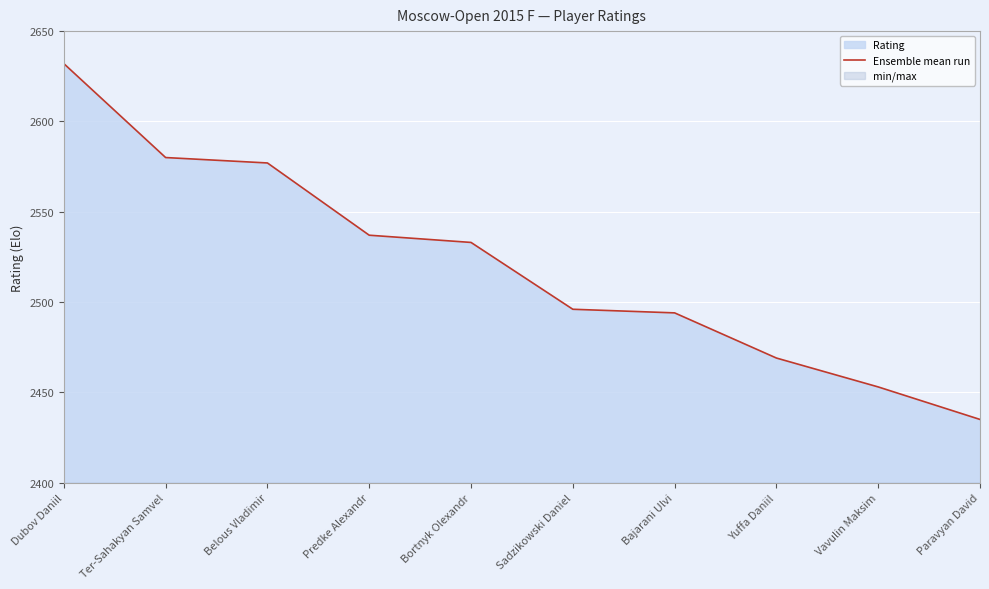

List the labels in order of value, largest first.

Dubov Daniil, Ter-Sahakyan Samvel, Belous Vladimir, Predke Alexandr, Bortnyk Olexandr, Sadzikowski Daniel, Bajarani Ulvi, Yuffa Daniil, Vavulin Maksim, Paravyan David